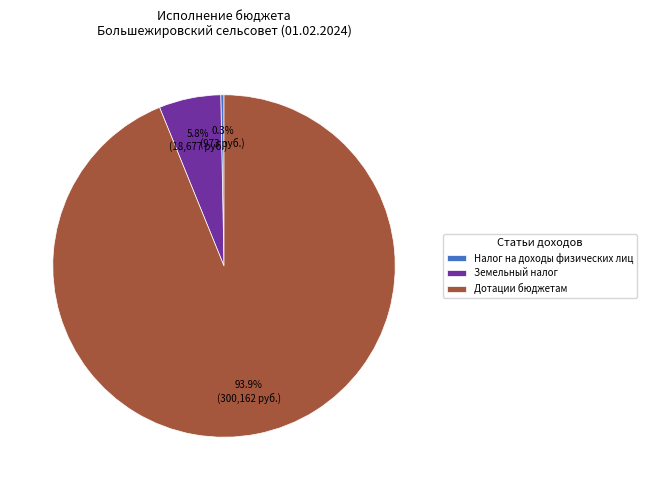

To the nearest percent, what is the combined percentage of Земельный налог and Налог на доходы физических лиц?

6%